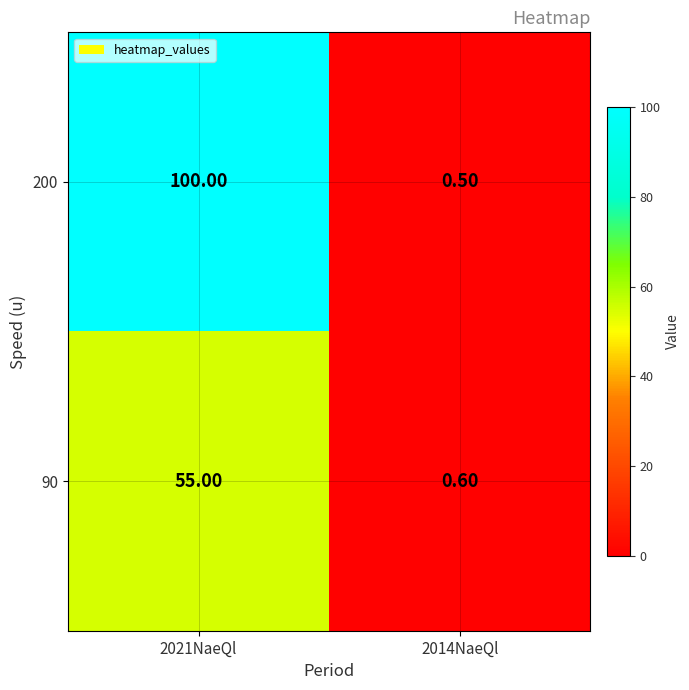

What is the spread (max minus min) of values at 2014NaeQl?

0.1